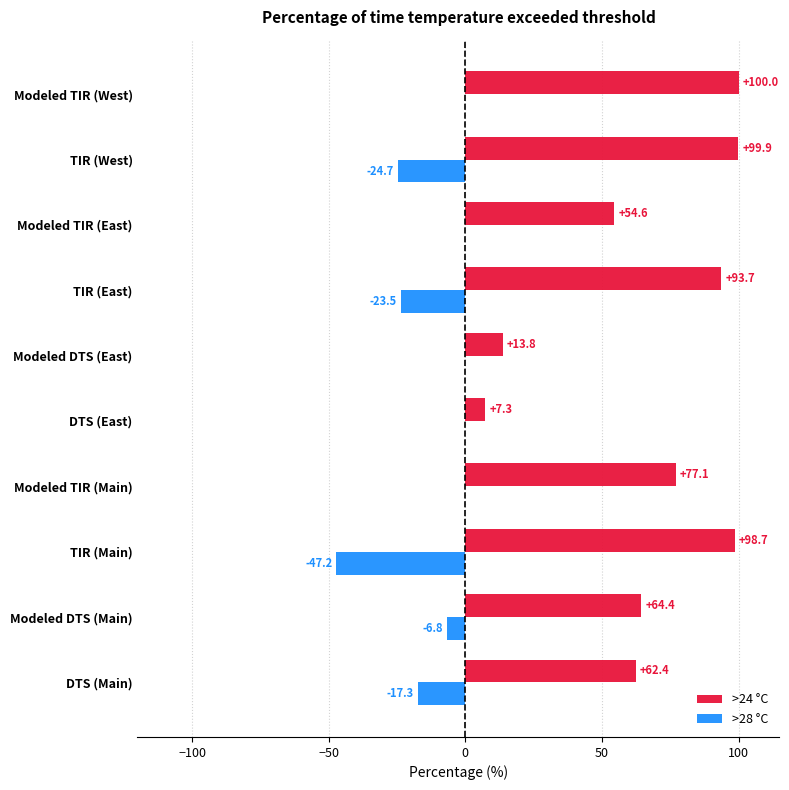

True or false: >28 °C has a value of -6.6 at DTS (Main).

False